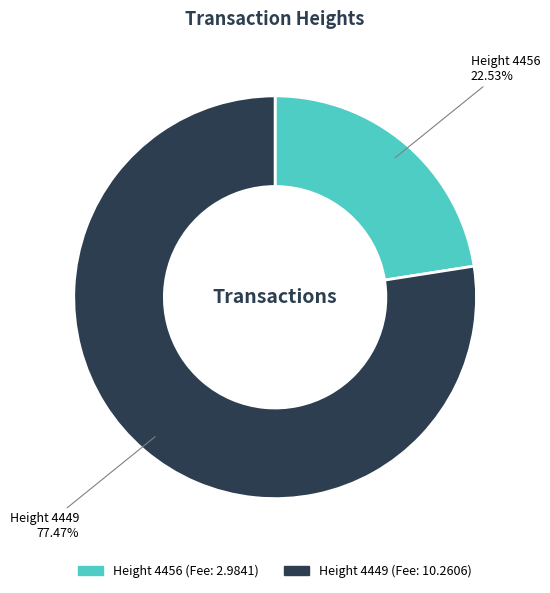

Is there any slice that represents more than half of the pie?

Yes